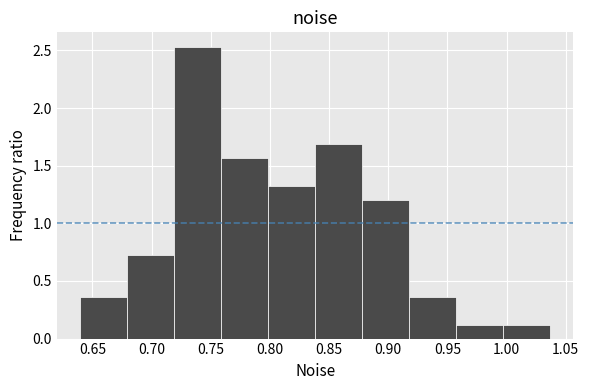

Reading left to right, list every bar in this chart as the range it spans on the x-axis followed by its height. Neither the bar edges nor the heights are printed on the chart, so give them approximately, as read against the axes.

0.640 to 0.680: 0.35
0.680 to 0.720: 0.70
0.720 to 0.760: 2.55
0.760 to 0.800: 1.55
0.800 to 0.840: 1.35
0.840 to 0.880: 1.70
0.880 to 0.920: 1.20
0.920 to 0.955: 0.35
0.955 to 0.995: 0.10
0.995 to 1.035: 0.10